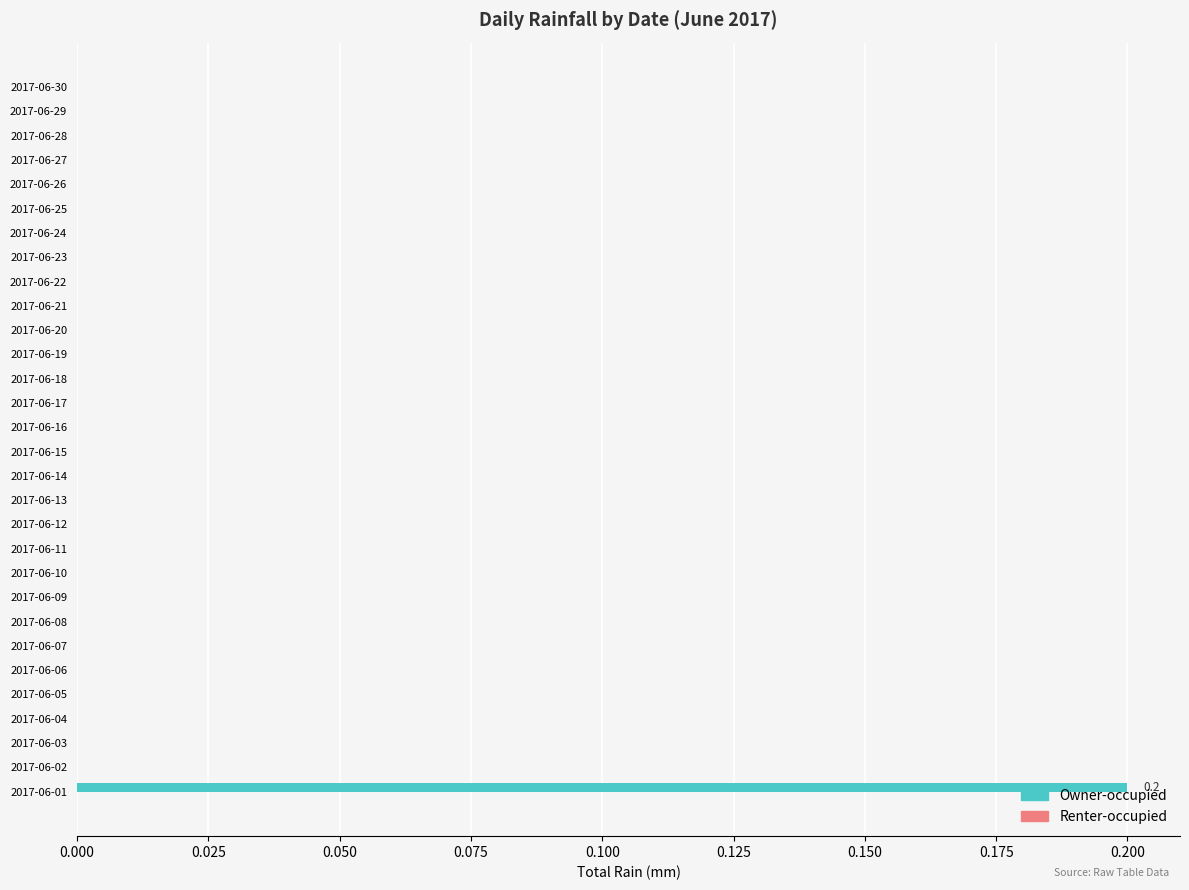

The value at 2017-06-12 is 0.1. True or false?

False